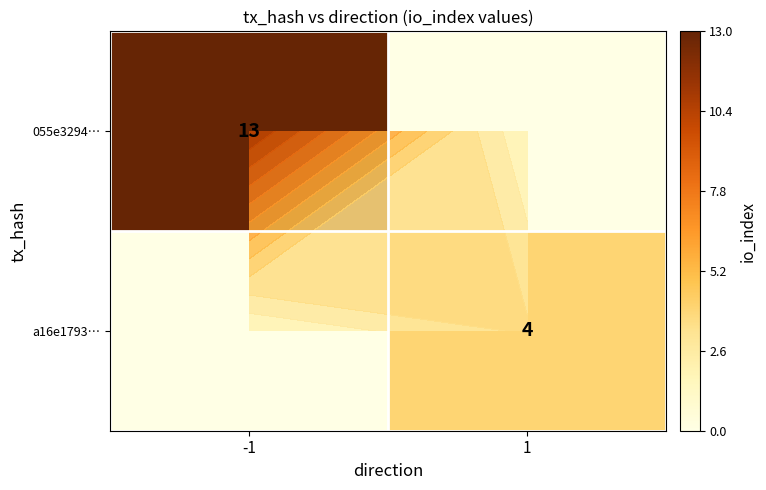

How many series are shown in this chart?

2